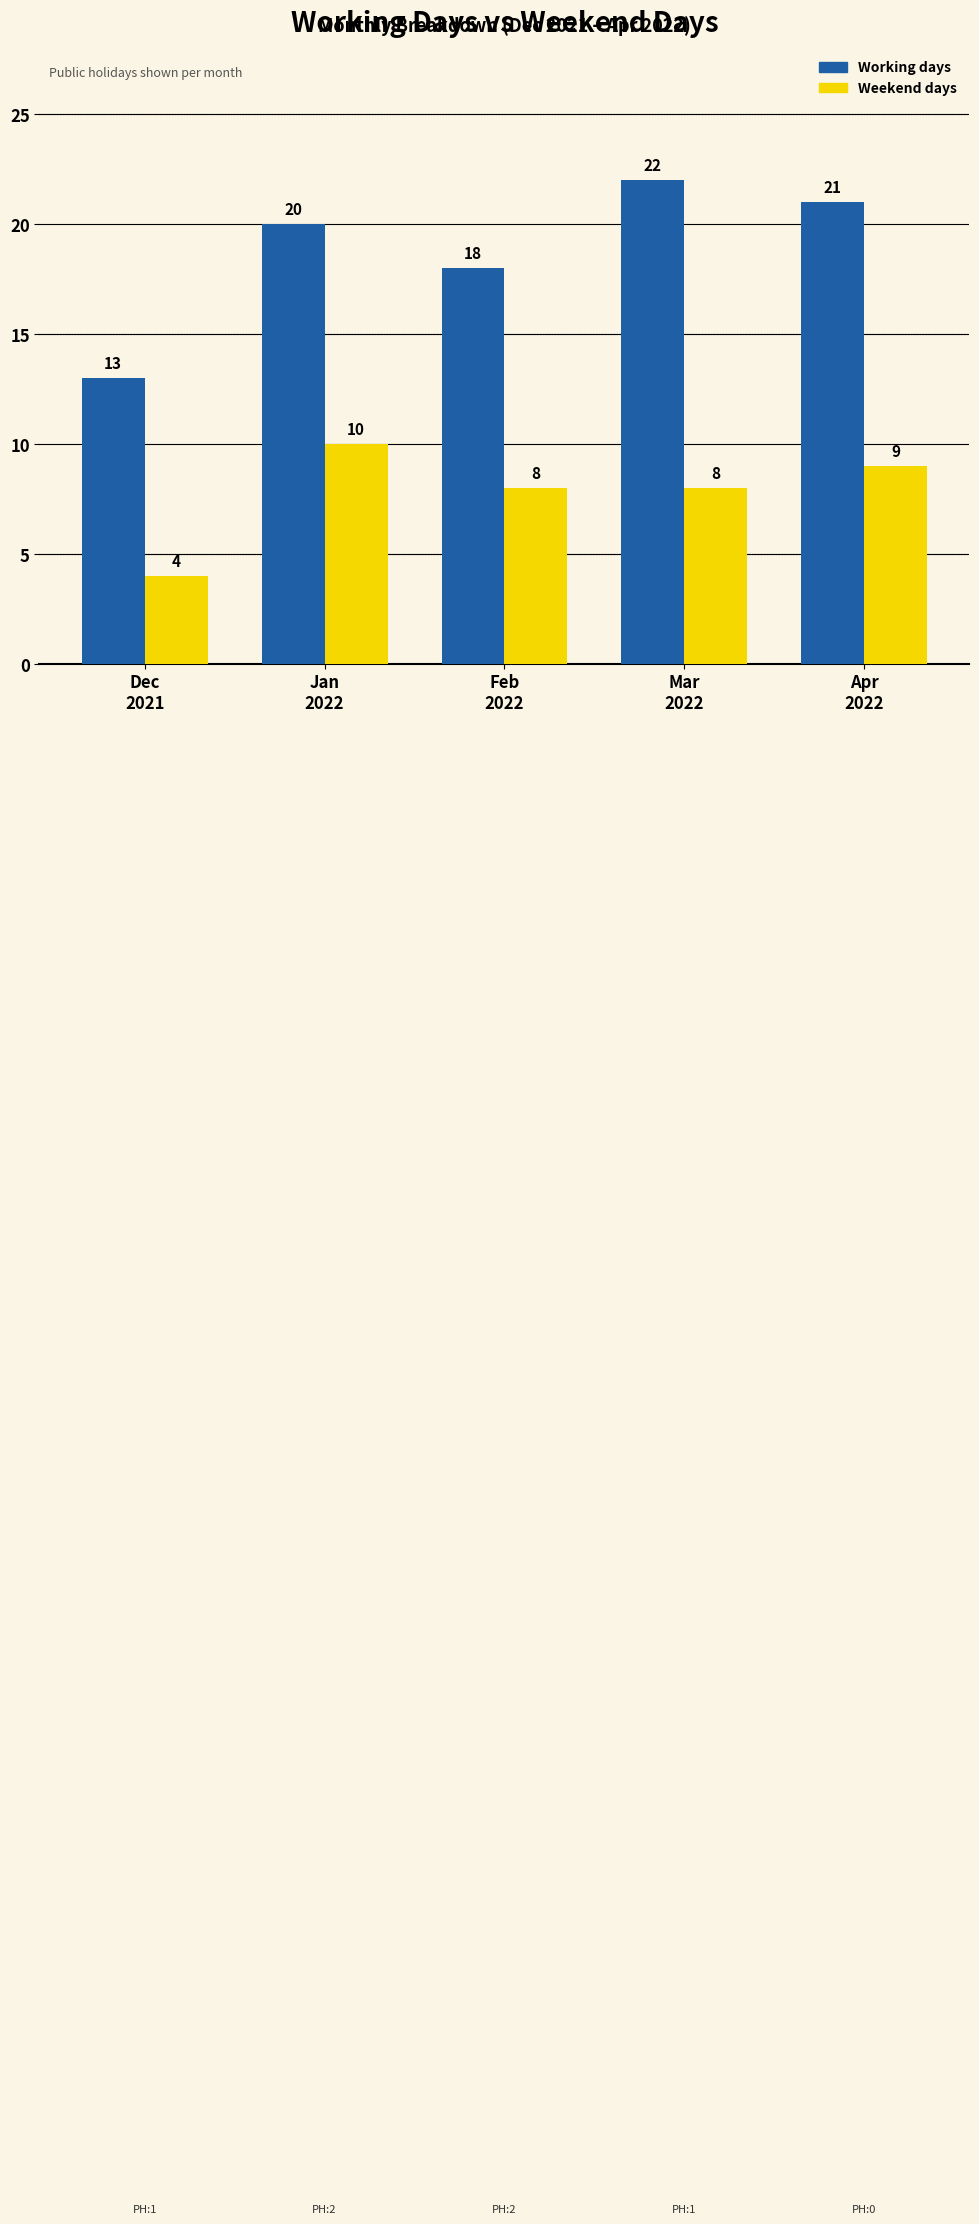

Which series changed the most between Dec
2021 and Feb
2022?

Working days